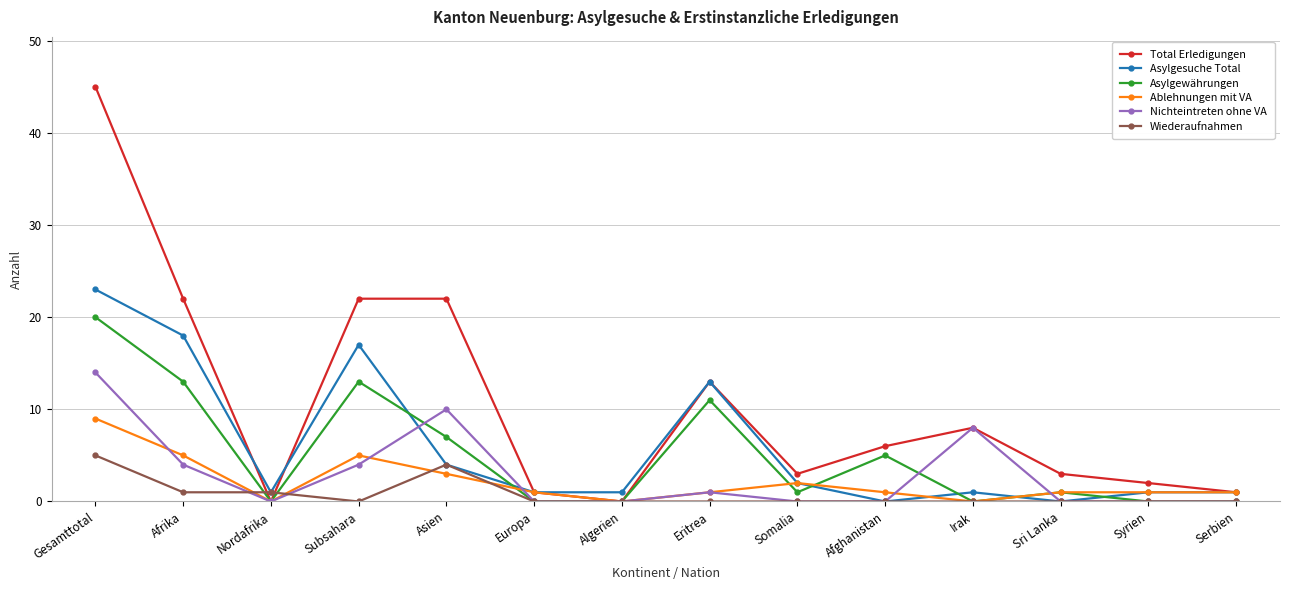

Between which two adjacent categories do Ablehnungen mit VA and Wiederaufnahmen first intersect?

Afrika and Nordafrika